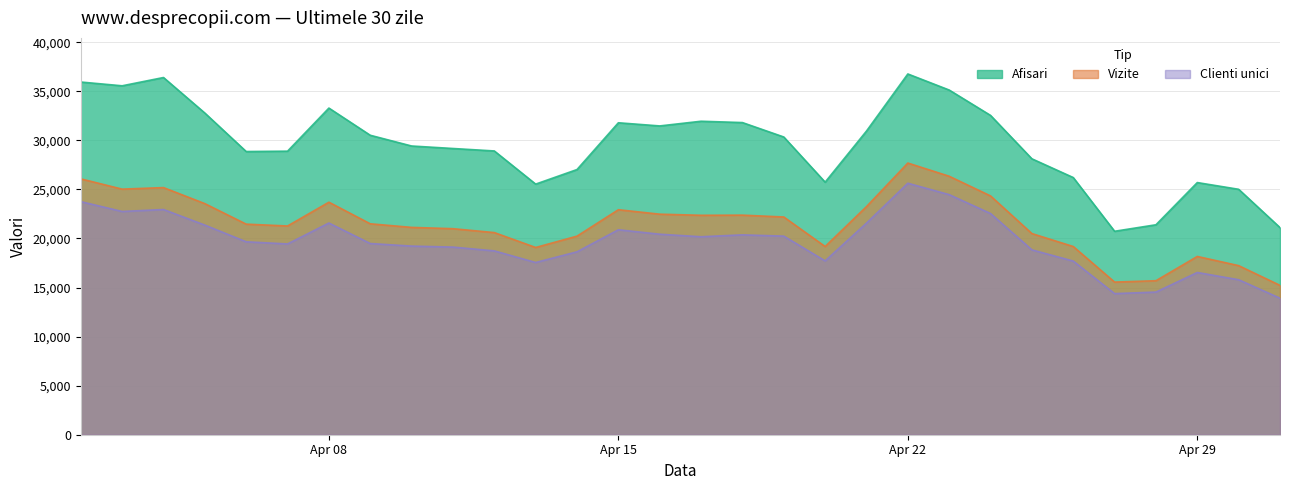

At 2024.4.27, list the series in order from largest to smallest.

Afisari, Vizite, Clienti unici